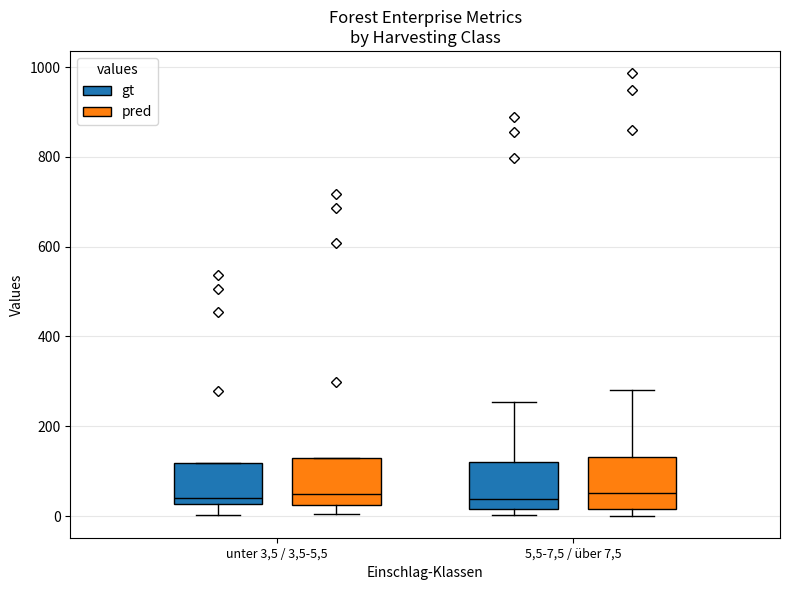

Reading left to right, transcribe this box plot: for each box, give where its median line is, the range the box spans, and where its two whiskers end, as read against the y-axis. The values are not printed on the chart, so give them approximately, as read against the axis.

unter 3,5 / 3,5-5,5 (gt): median 40, box 20 to 120, whiskers 0 to 120
unter 3,5 / 3,5-5,5 (pred): median 60, box 20 to 120, whiskers 0 to 120
5,5-7,5 / über 7,5 (gt): median 40, box 20 to 120, whiskers 0 to 260
5,5-7,5 / über 7,5 (pred): median 60, box 20 to 140, whiskers 0 to 280